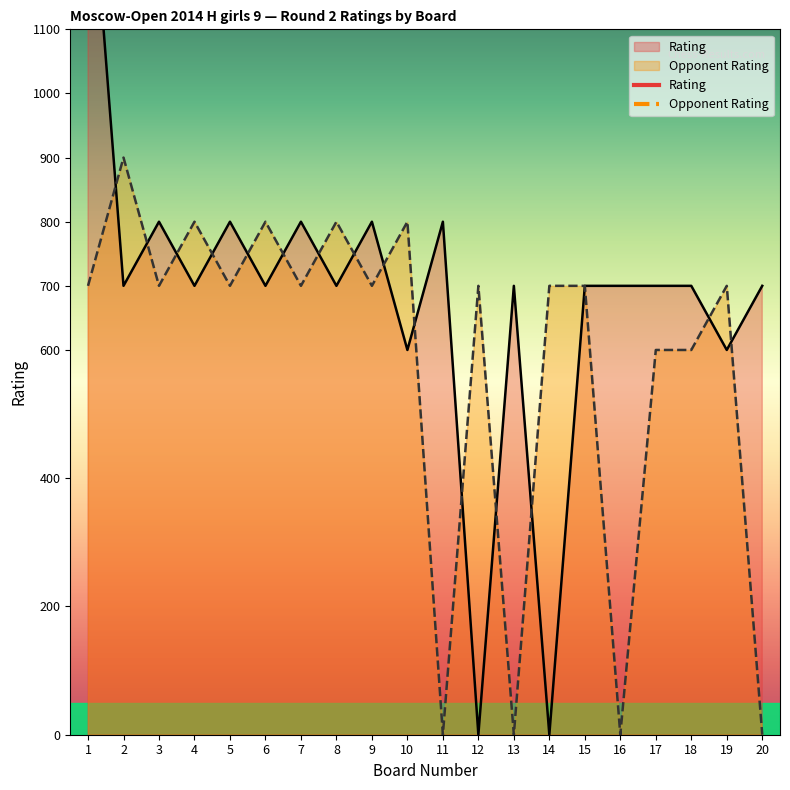

Is the value of Opponent Rating at 2 greater than the value of Rating at 1?

No